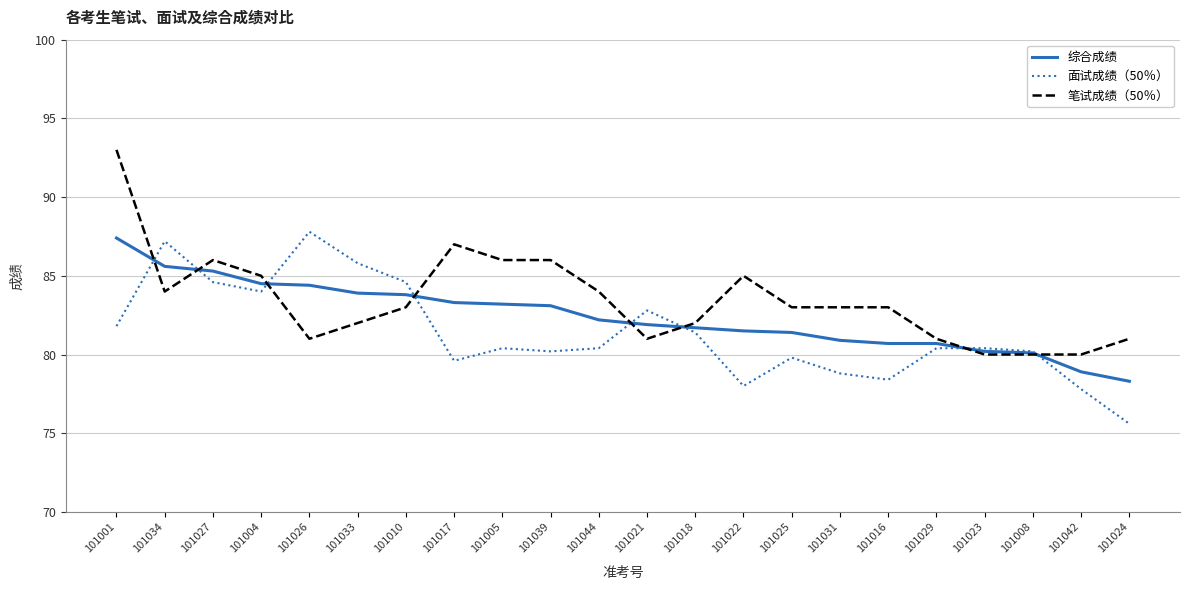

Is it true that 综合成绩 equals 83.3 at 101017?

True